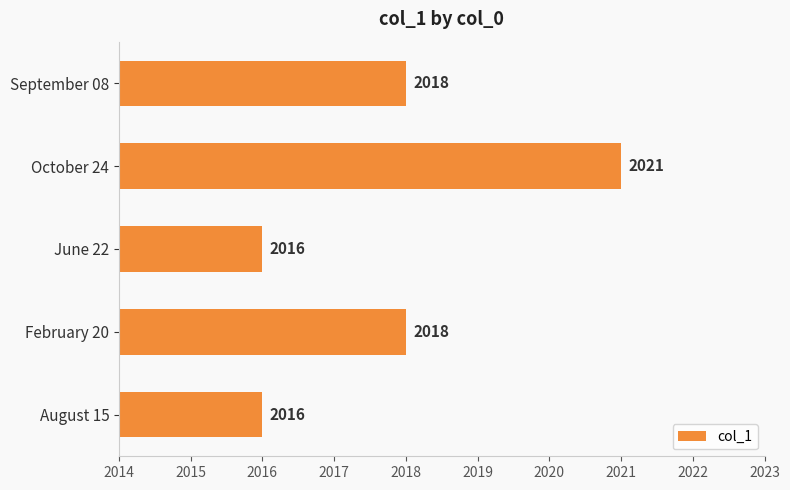

Which has a higher value, June 22 or October 24?

October 24